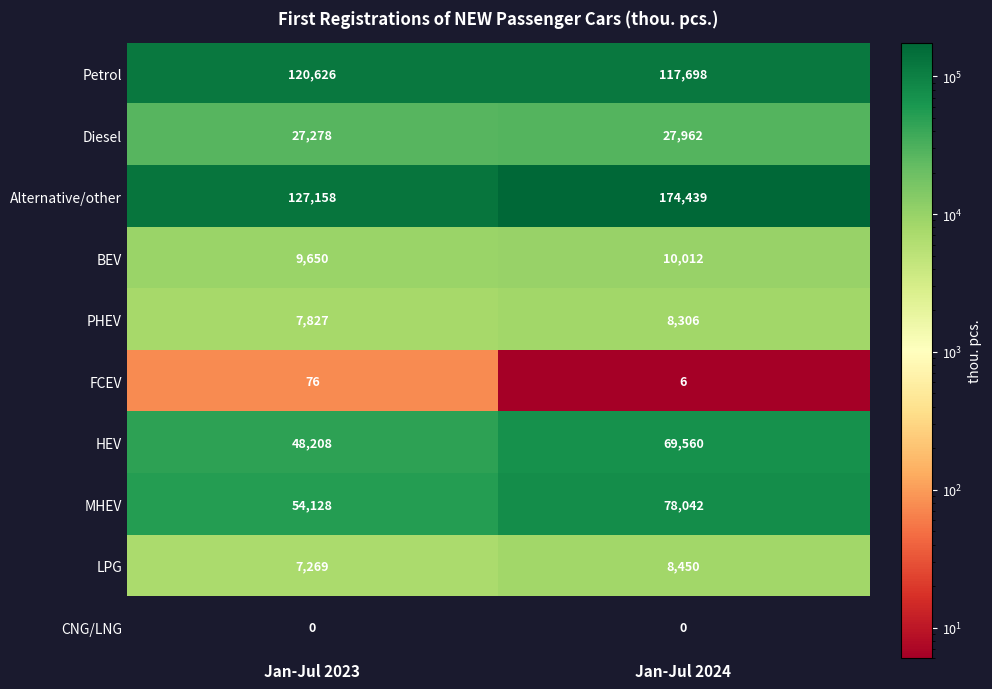

Between Jan-Jul 2023 and Jan-Jul 2024, which series saw the biggest shift?

Alternative/other